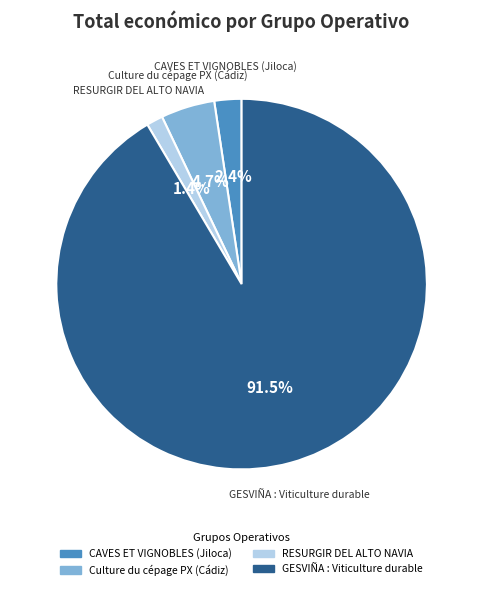

Combined, what portion of the pie is CAVES ET VIGNOBLES (Jiloca) and RESURGIR DEL ALTO NAVIA?

3.8%